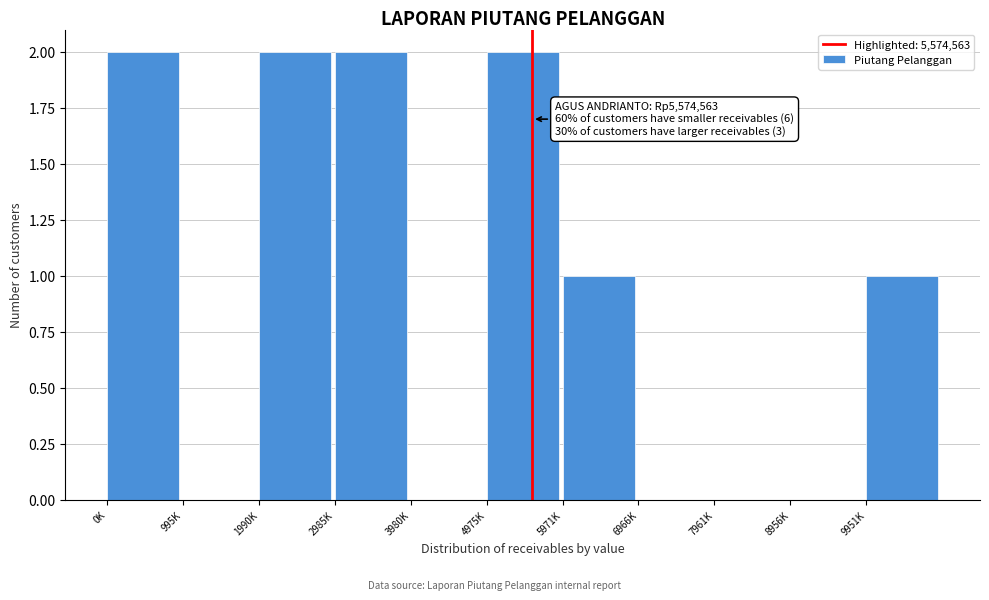

Reading left to right, list all the values displayed in this chart.

0K=2	995K=0	1990K=2	2985K=2	3980K=0	4975K=2	5971K=1	6966K=0	7961K=0	8956K=0	9951K=1